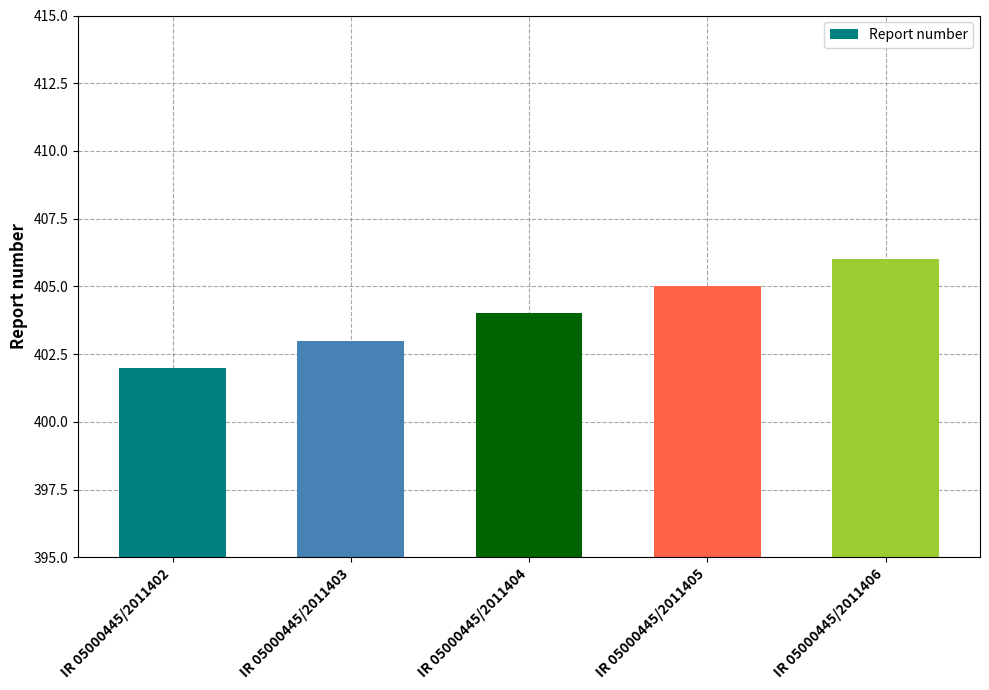

How many values are below 404?

2